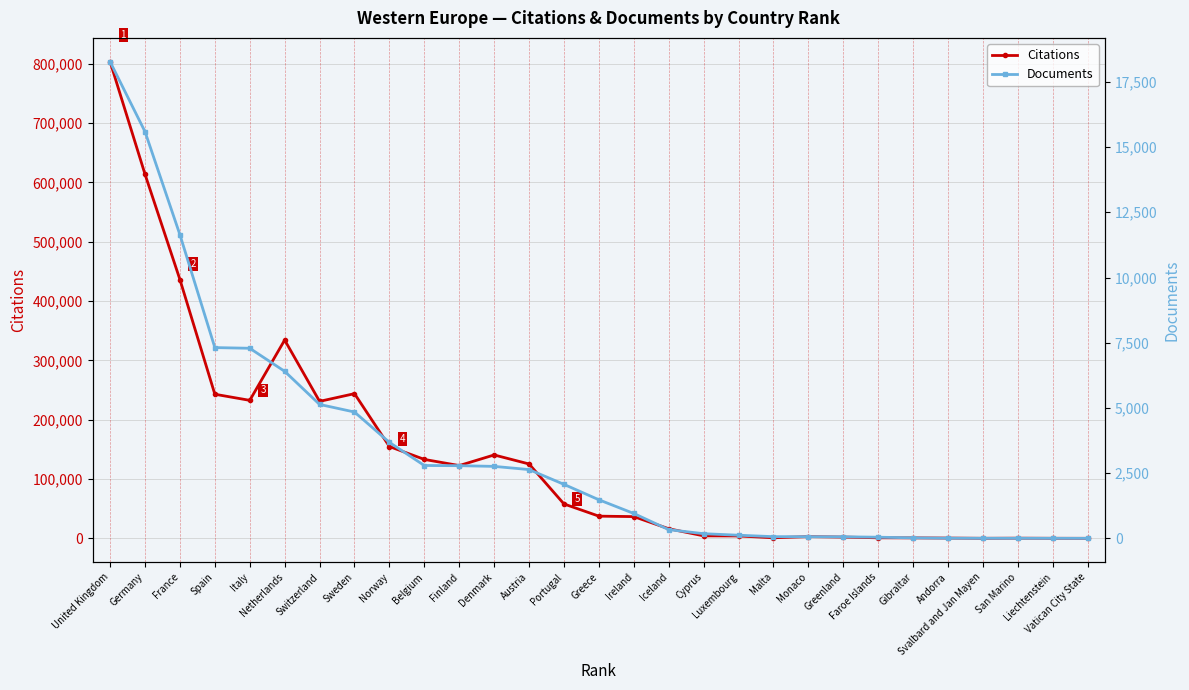

Between Finland and Vatican City State, which series saw the biggest shift?

Citations